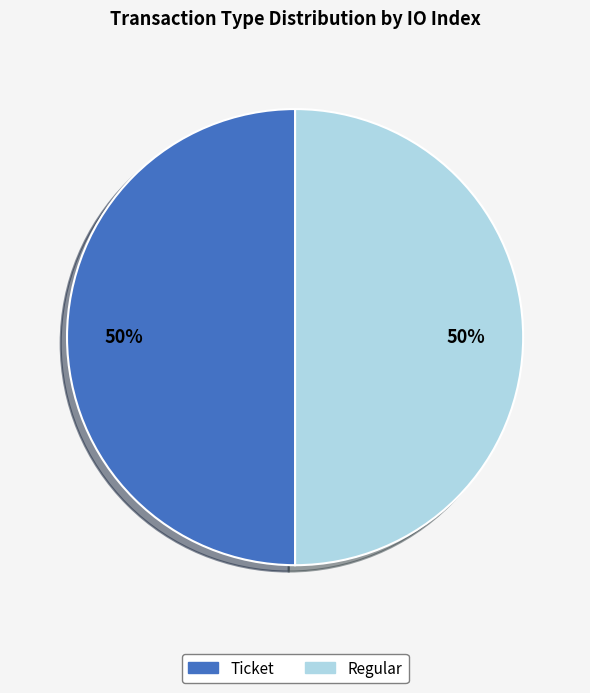

To the nearest percent, what is the average slice percentage?

50%